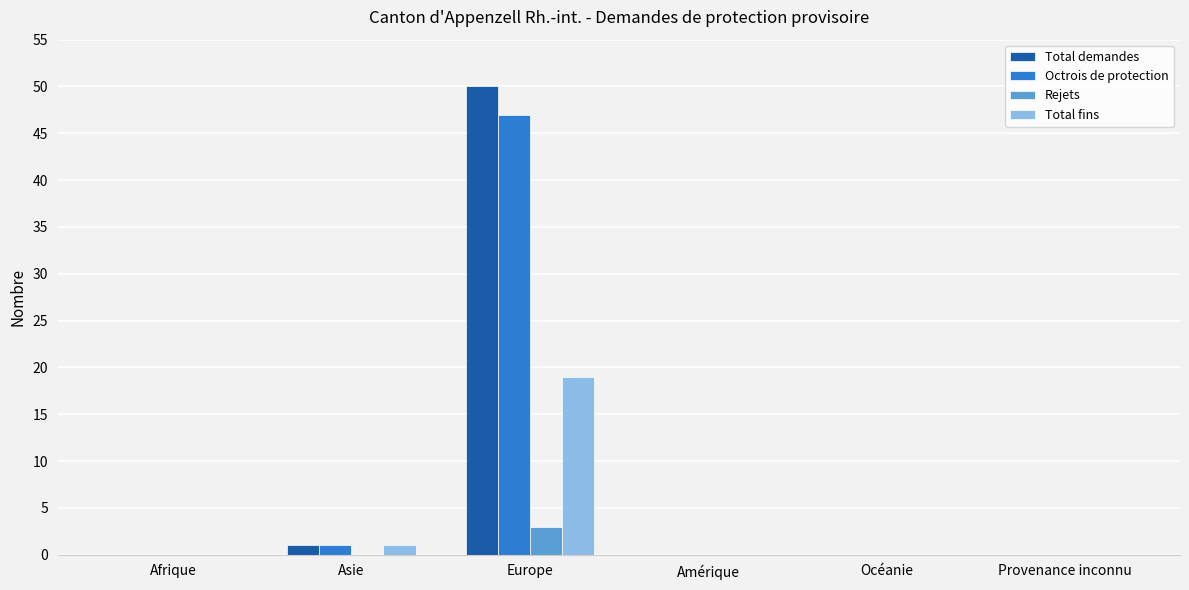

What are all the series names shown in the legend?

Total demandes, Octrois de protection, Rejets, Total fins